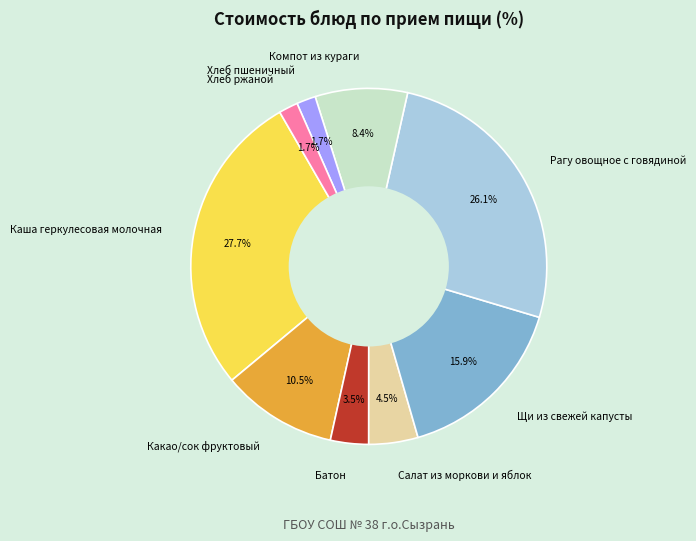

Combined, do Рагу овощное с говядиной and Компот из кураги account for over 50%?

No